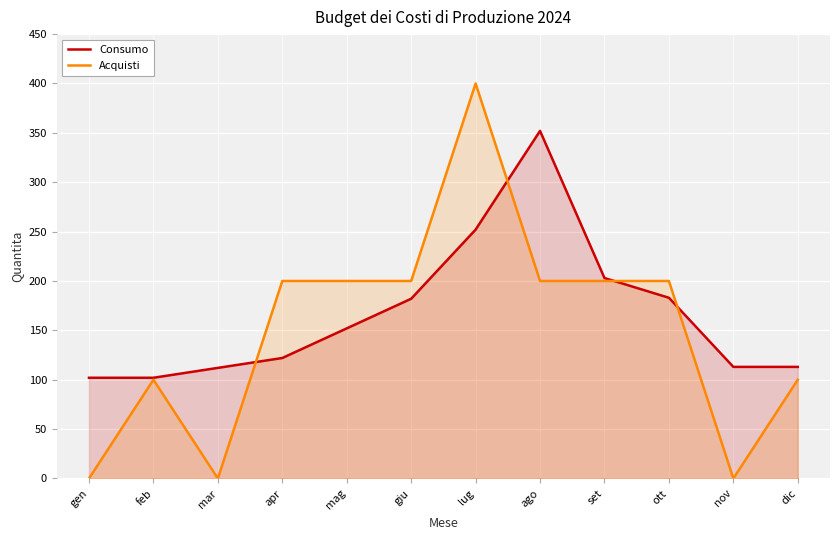

Does the chart display data point markers on the line(s)?

No